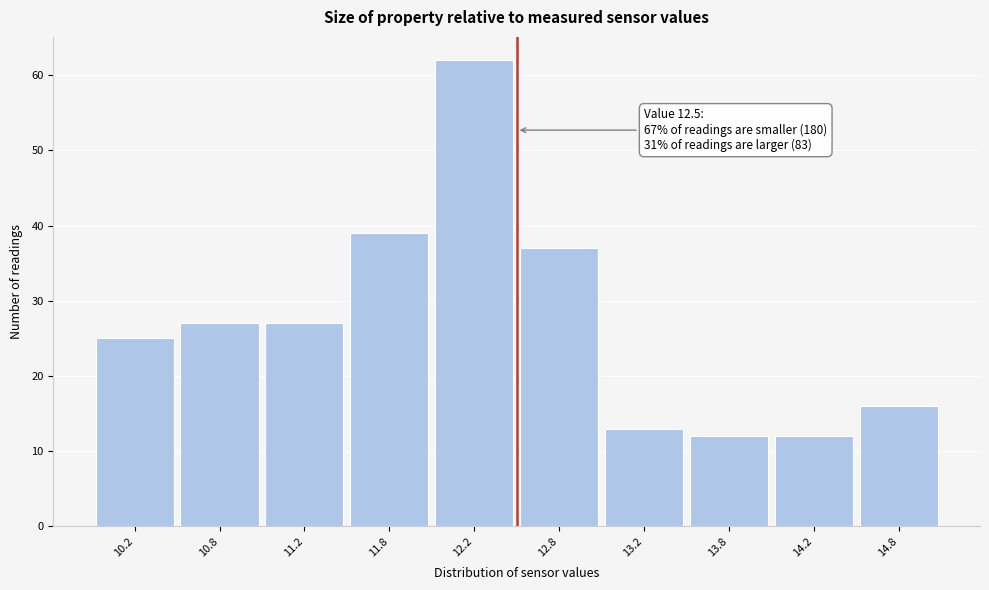

Over which range of the x-axis is the bar tallest?

12.0 to 12.5